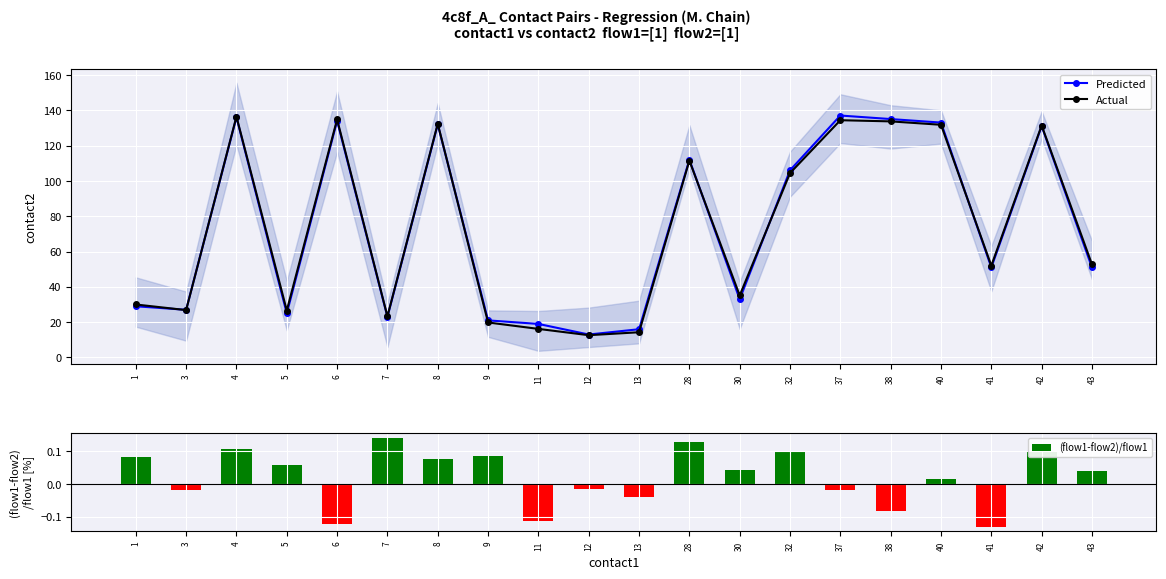

Does the chart contain stacked bars?

No